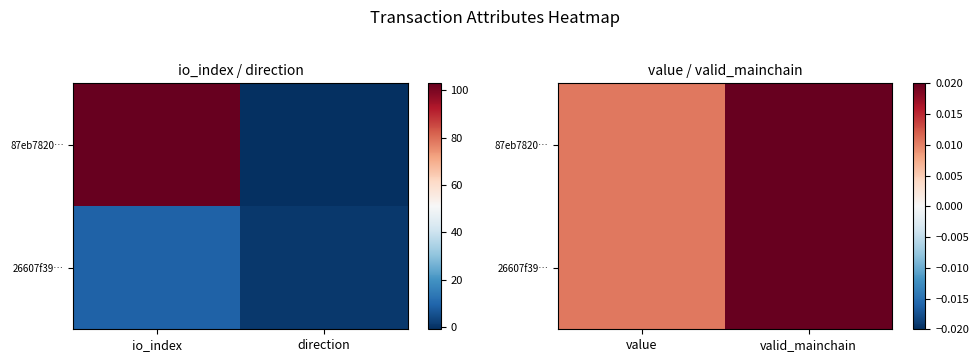

Between value and valid_mainchain, which series saw the biggest shift?

87eb7820…